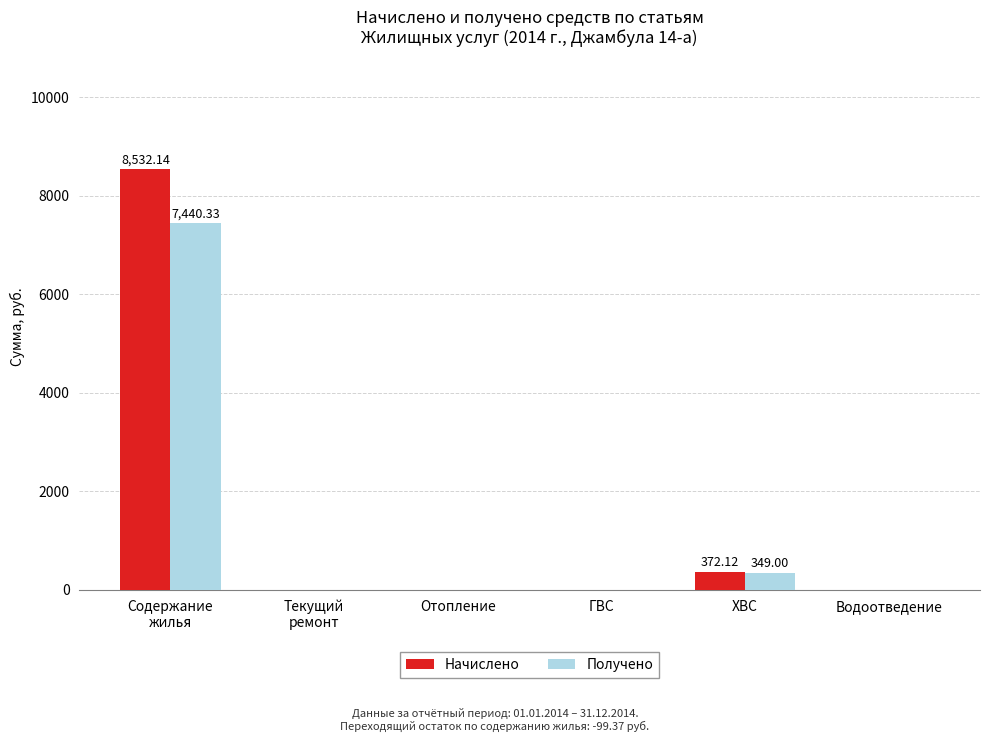

What is the total value across all series at ХВС?

721.1